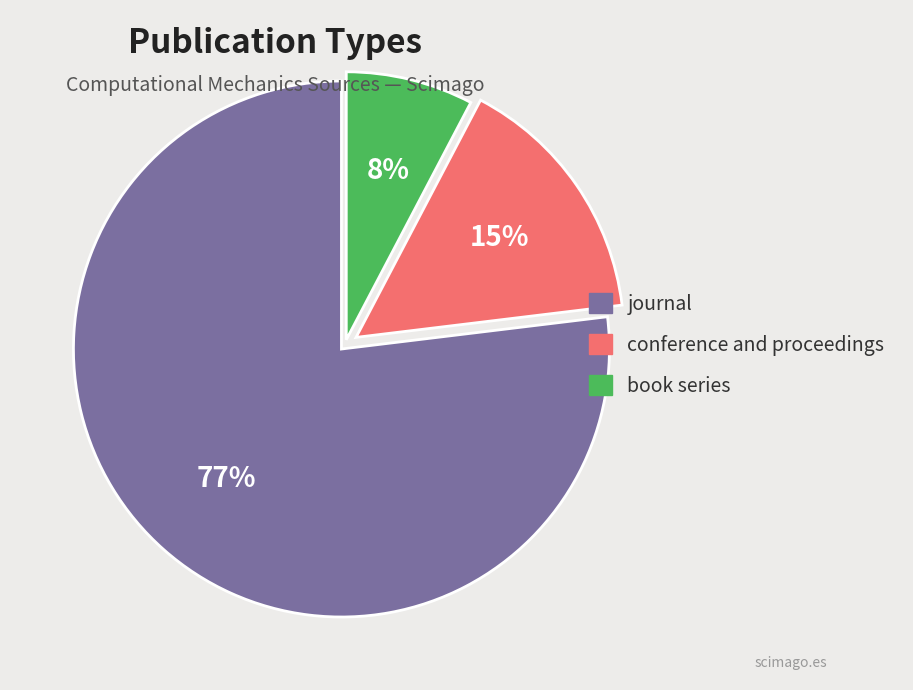

Between journal and book series, which is larger?

journal